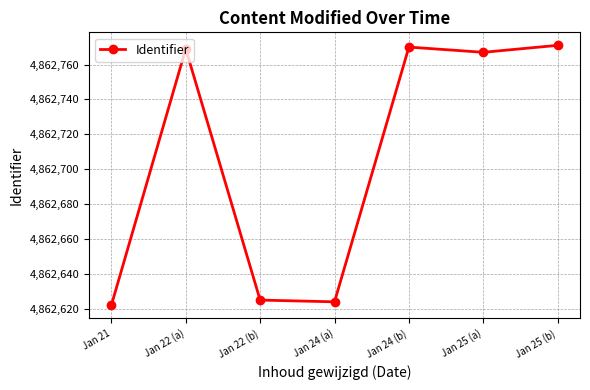

What is the difference between the maximum and minimum values?

149